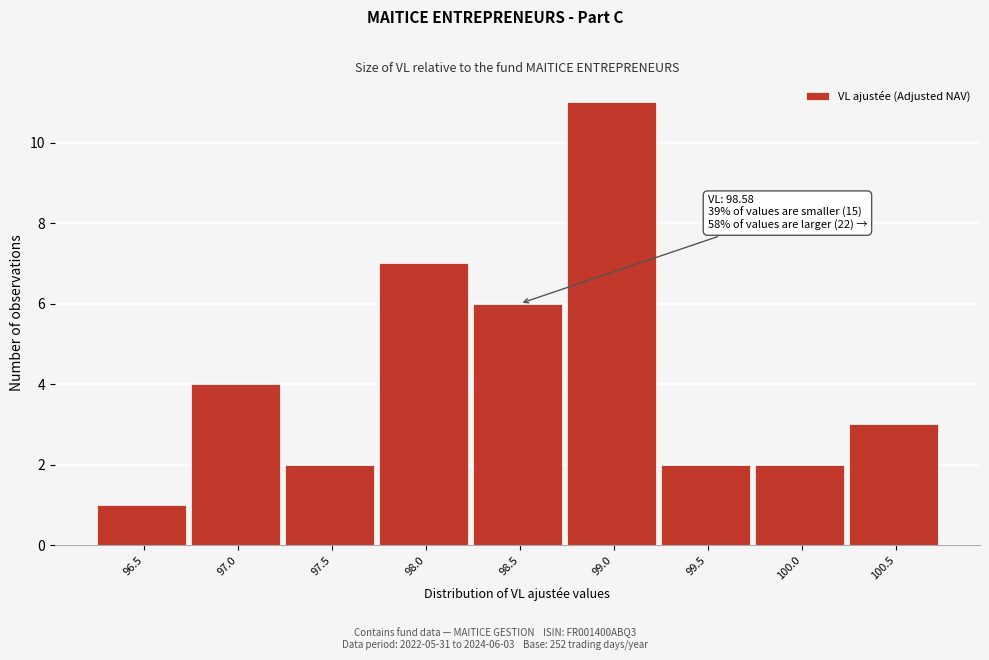

Reading left to right, extract all data points from this chart.

1	4	2	7	6	11	2	2	3